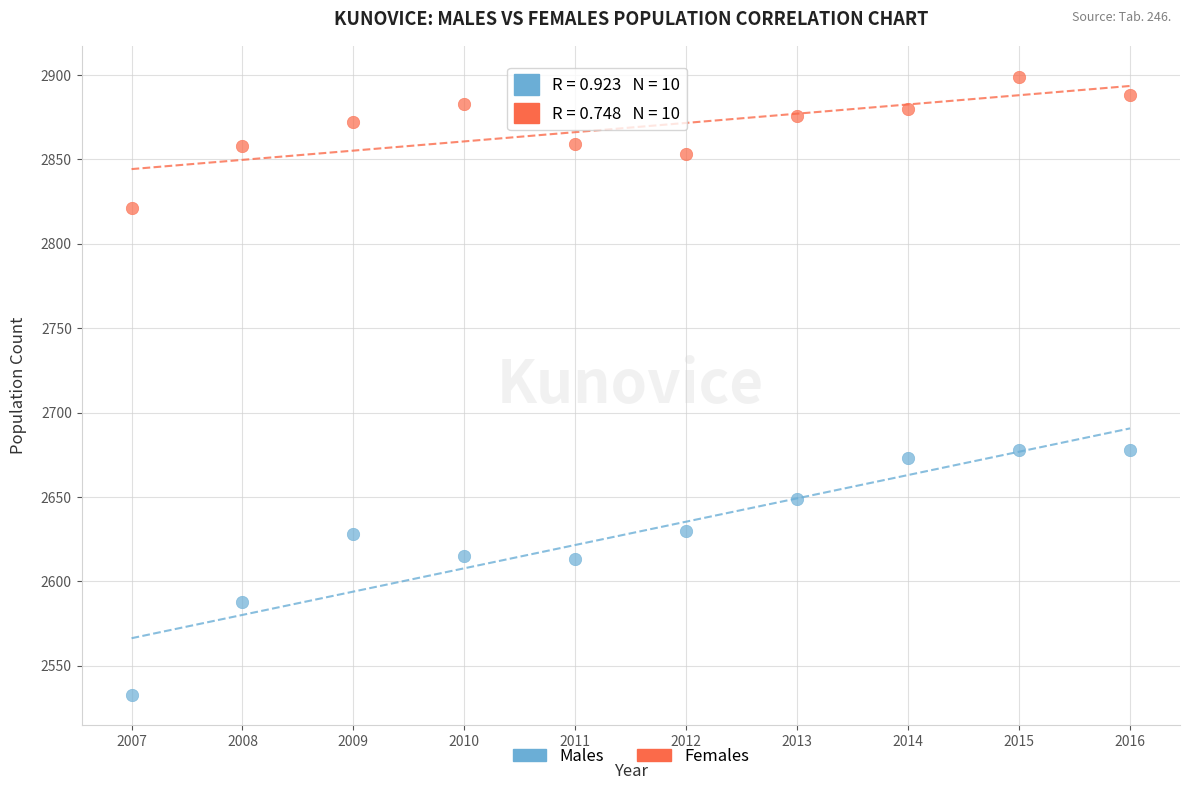

Which series has the widest spread of Y values?

Males